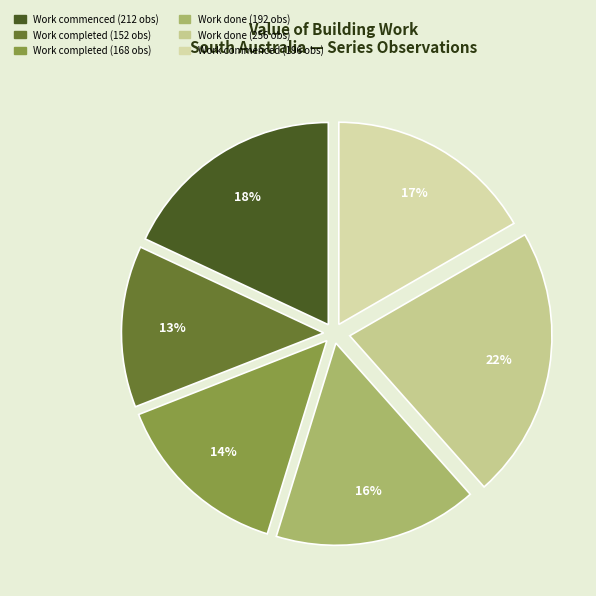

To the nearest percent, what is the difference between the largest and smallest slice percentages?

9%